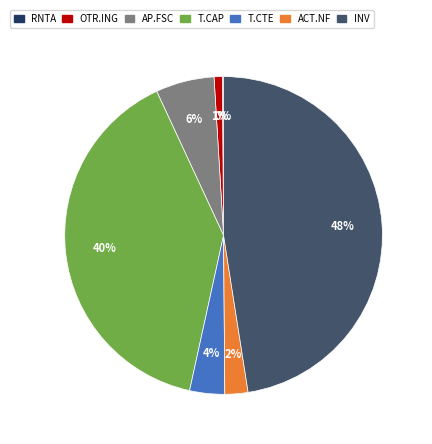

To the nearest percent, what is the average slice percentage?

14%